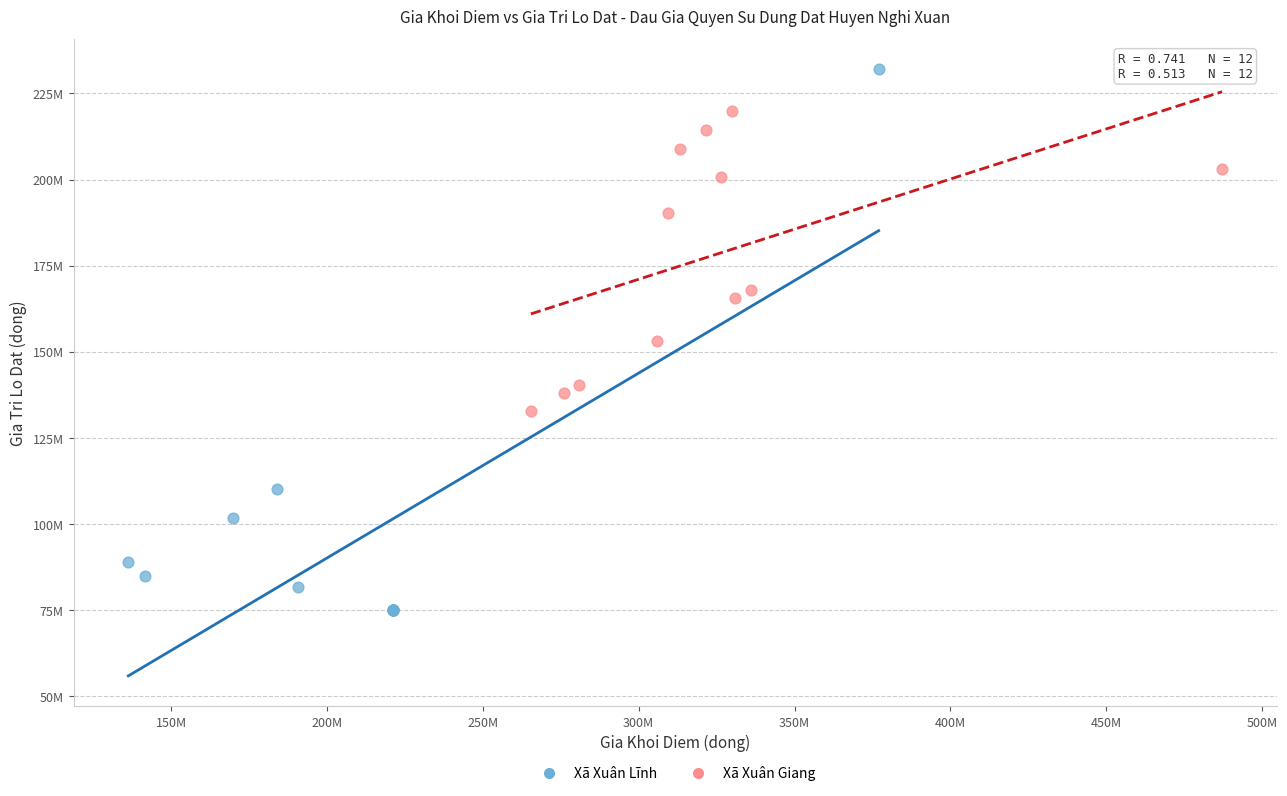

What are all the series names shown in the legend?

Xã Xuân Lĩnh, Xã Xuân Giang